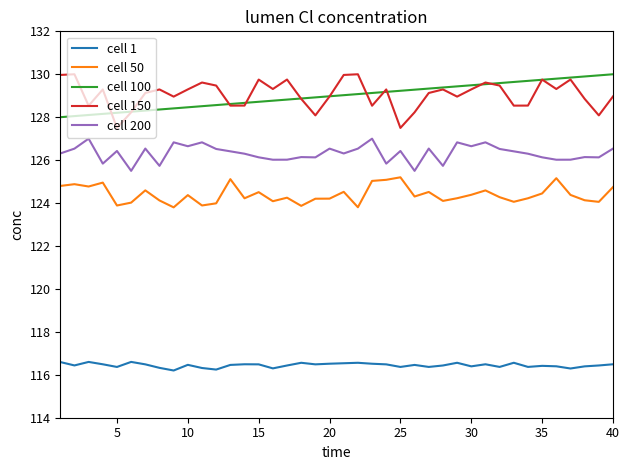

What is the minimum value for cell 100?

128.0